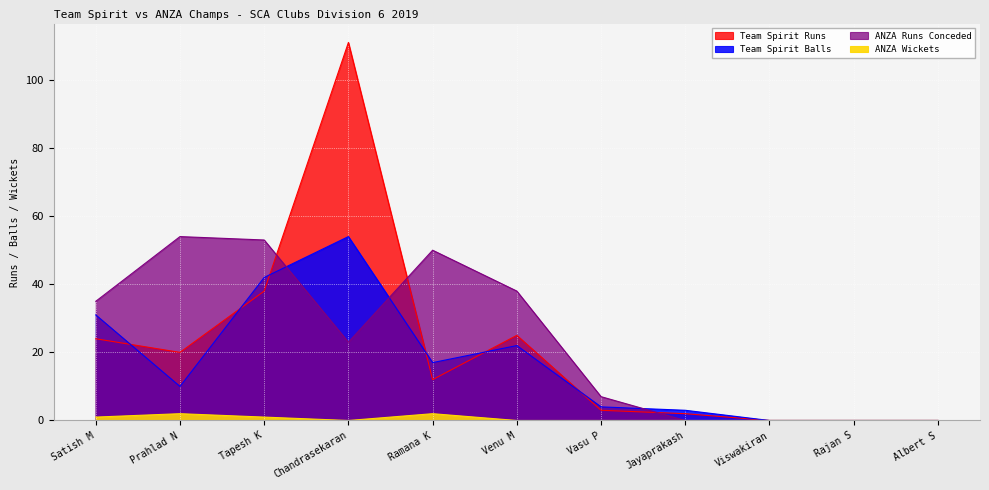

At which category does the chart reach its peak across all series?

Chandrasekaran